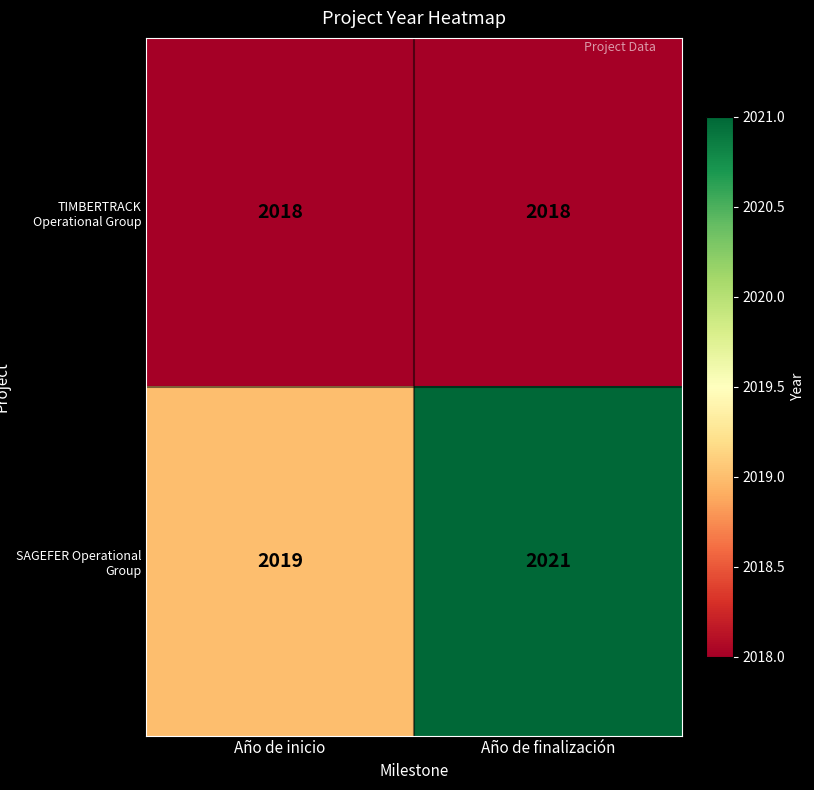

Reading right to left, transcribe all the data shown in this chart.

TIMBERTRACK Operational Group: 2018	2018
SAGEFER Operational Group: 2021	2019